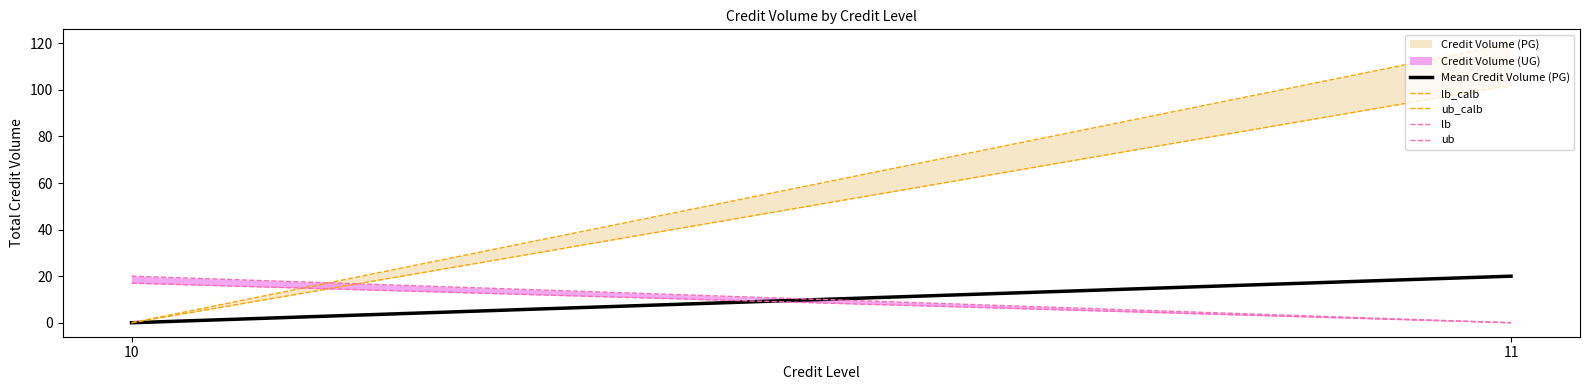

How many ub values are between 0 and 20?

2